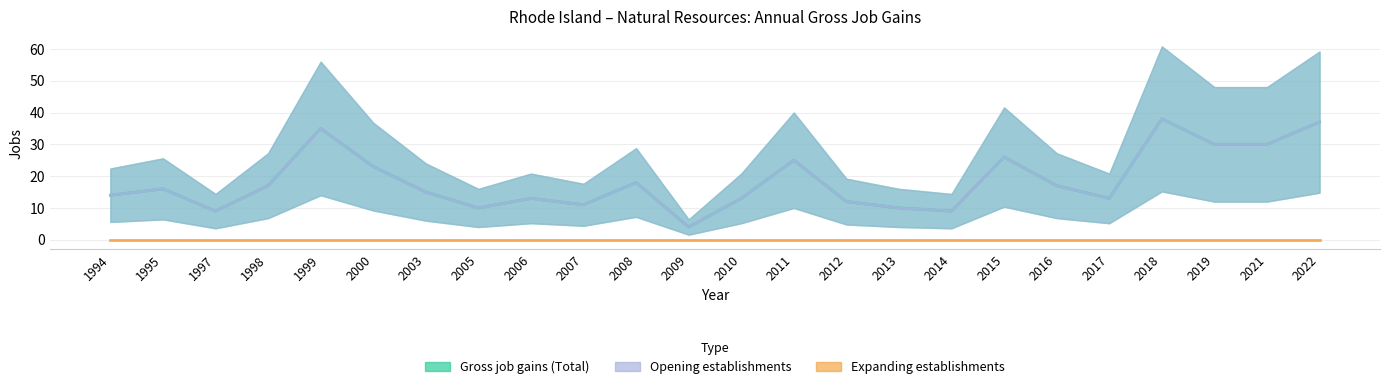

Is it true that Opening establishments equals 12 at 2012?

True